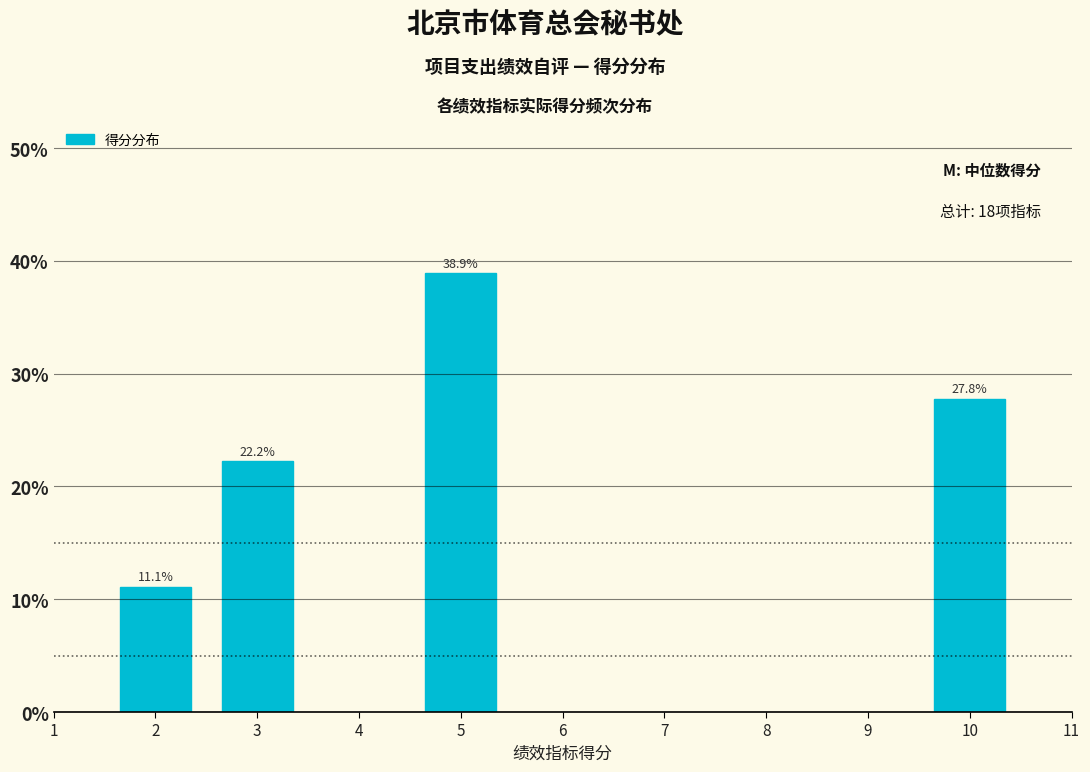

Reading left to right, transcribe all the data shown in this chart.

11.1	22.2	38.9	27.8